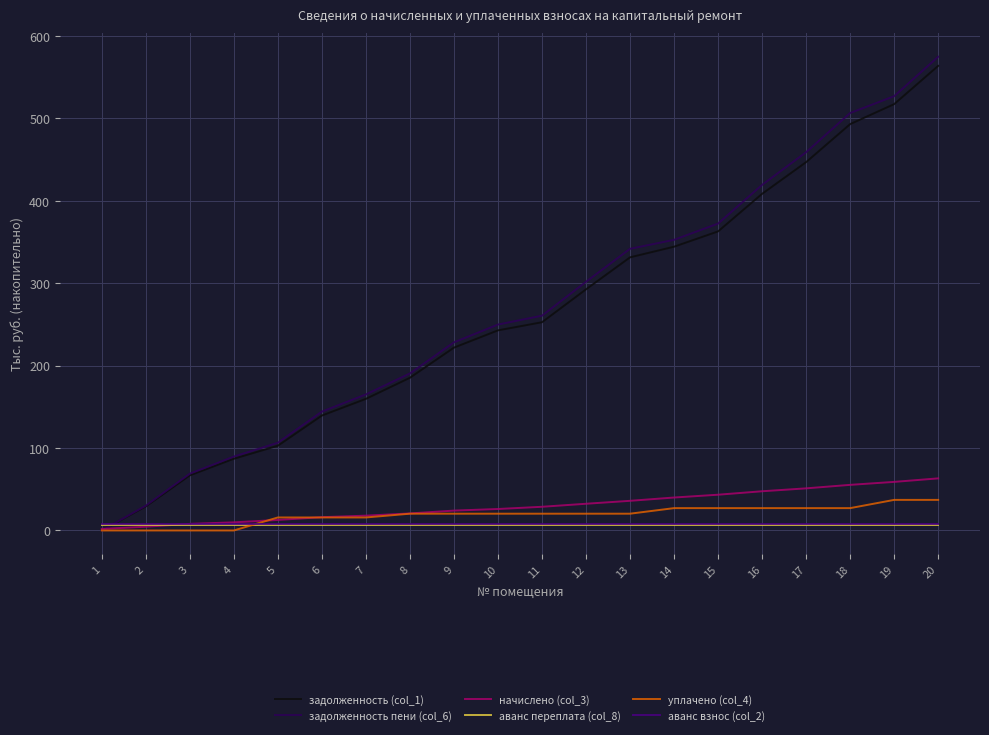

Is the value of аванс переплата (col_8) at 14 greater than the value of задолженность пени (col_6) at 17?

No